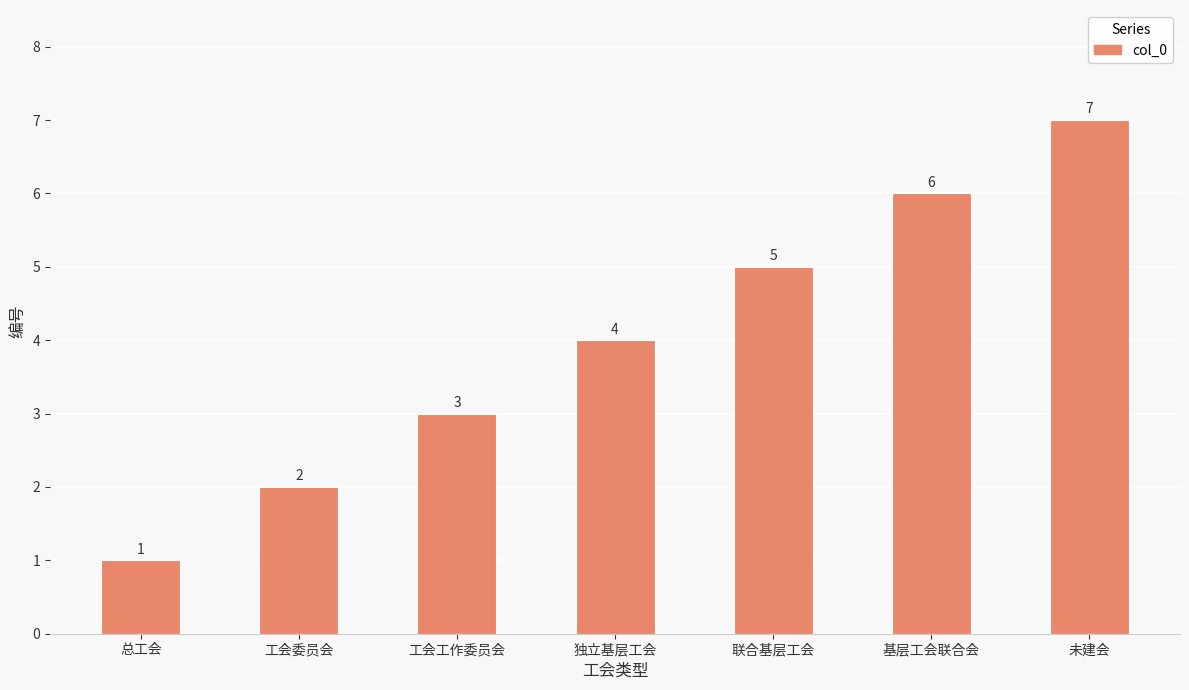

Reading left to right, list all the values displayed in this chart.

1	2	3	4	5	6	7